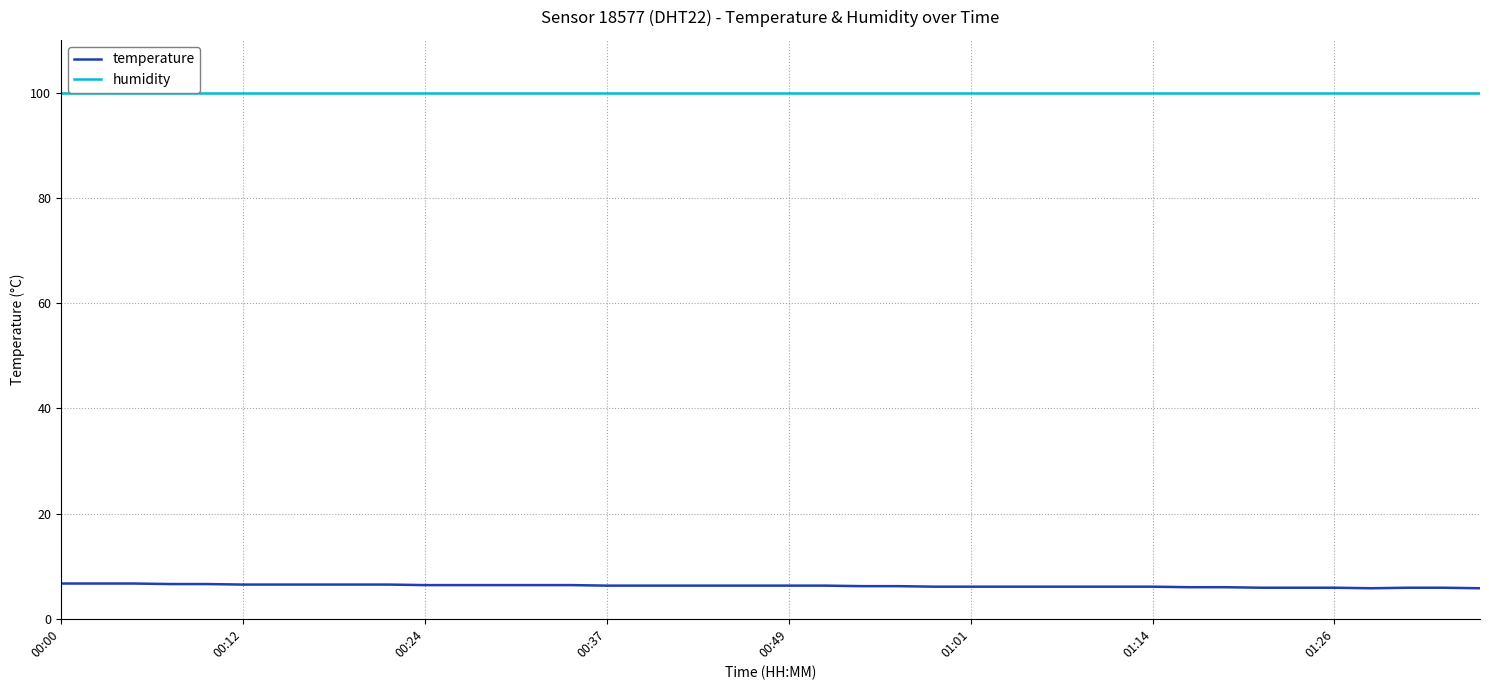

Which series has the largest total across all categories?

humidity